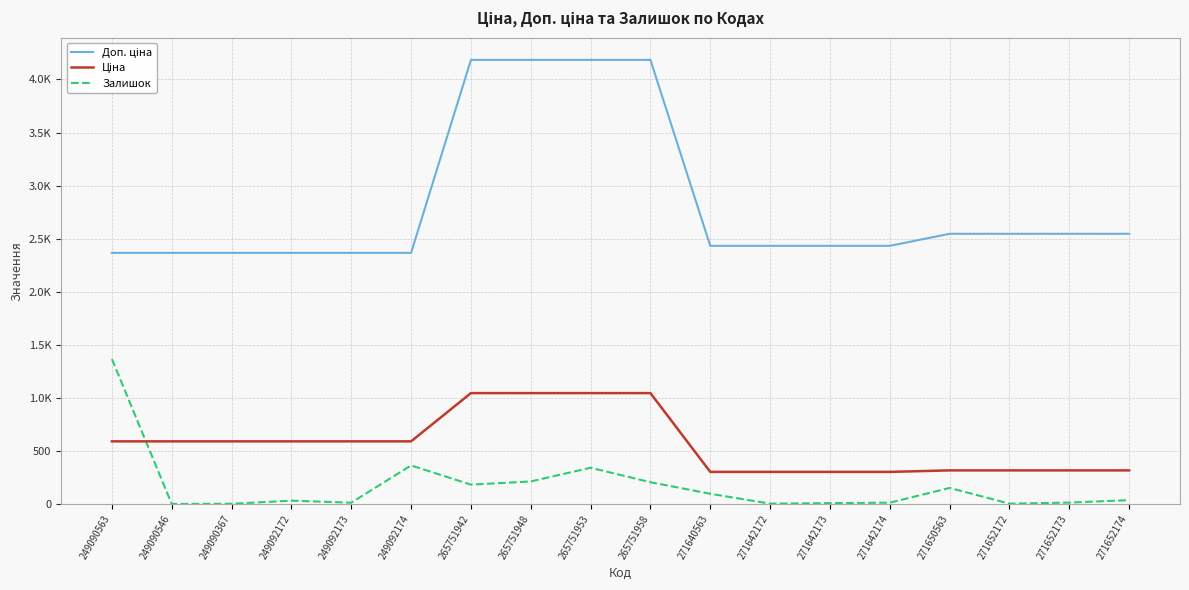

Where does the Залишок series first go above 38?

249090563